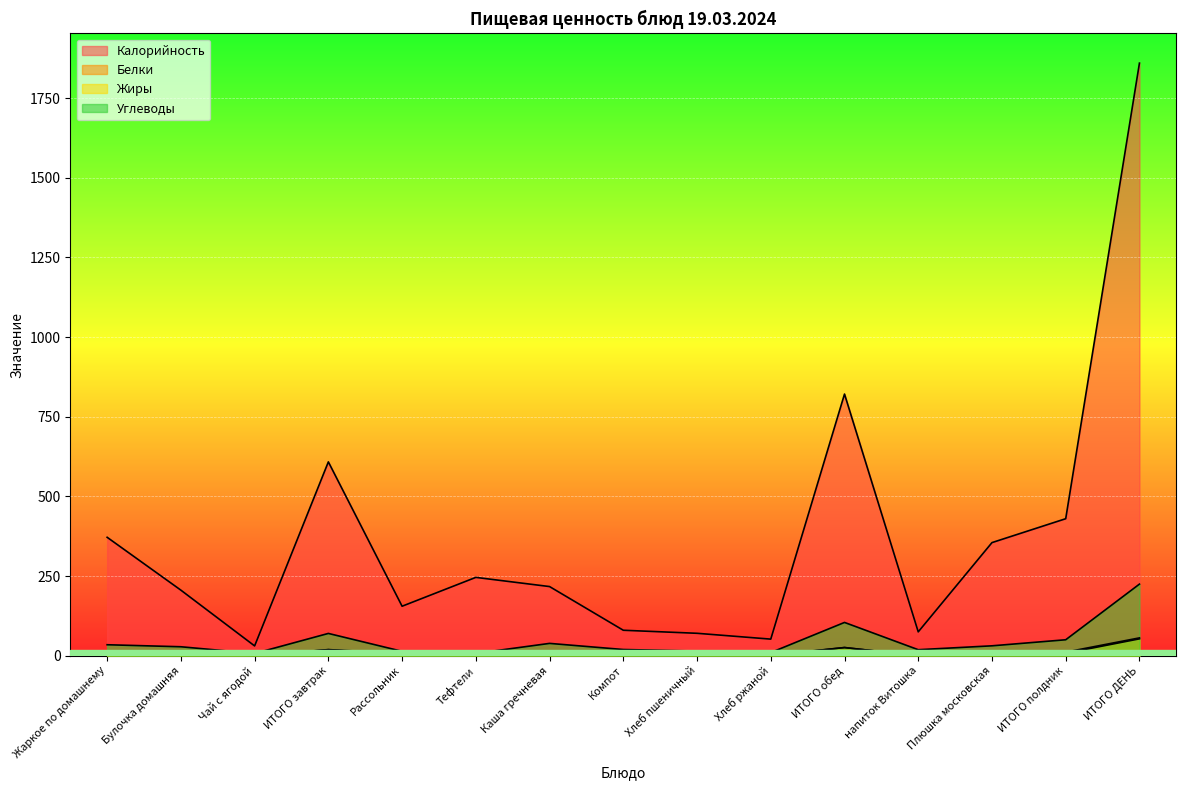

Which series ends up on top after the final intersection of Белки and Жиры?

Жиры